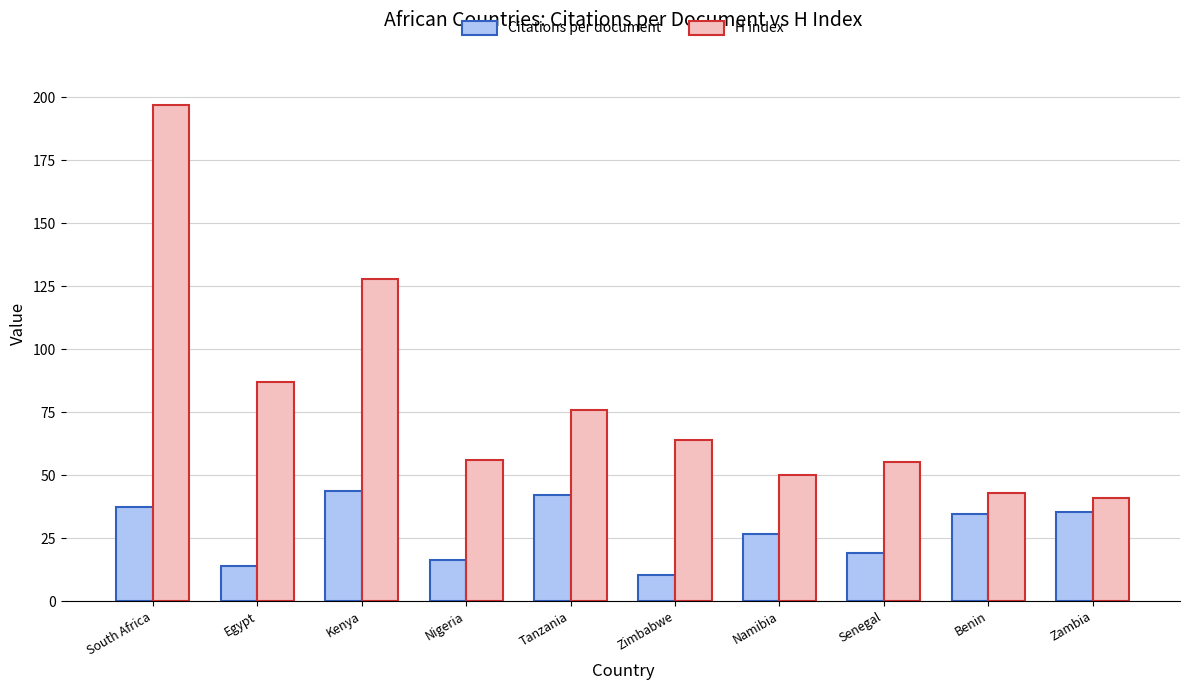

What is the minimum value shown in the chart?

10.4